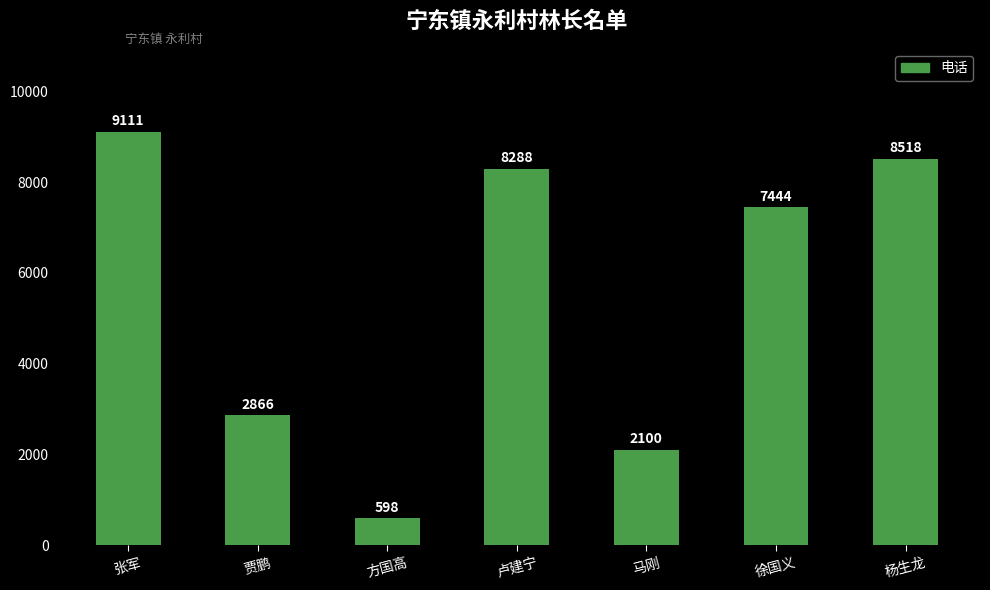

True or false: the data shows 11844 at 卢建宁.

False